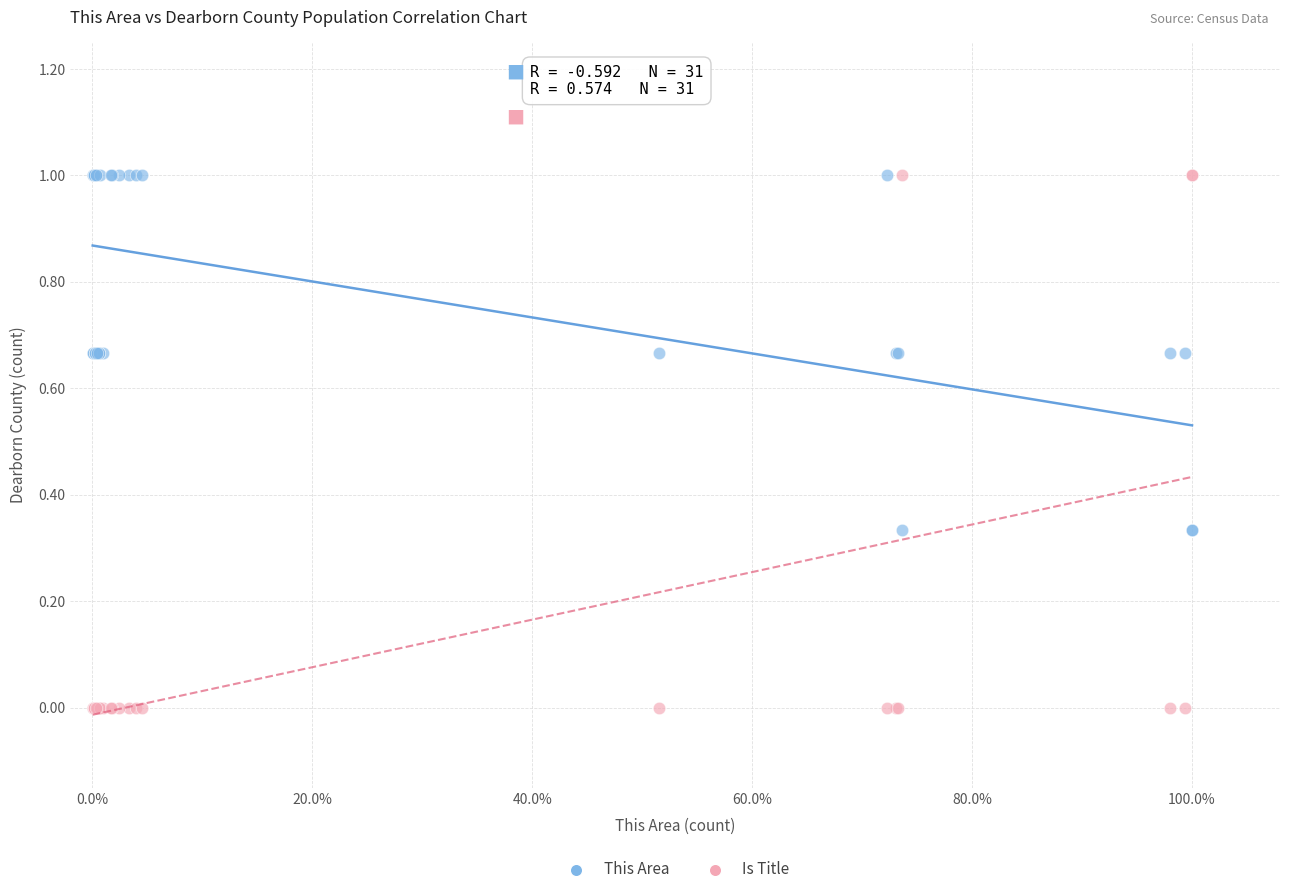

What is the X range (max minus min) for the scatter plot?

1.0